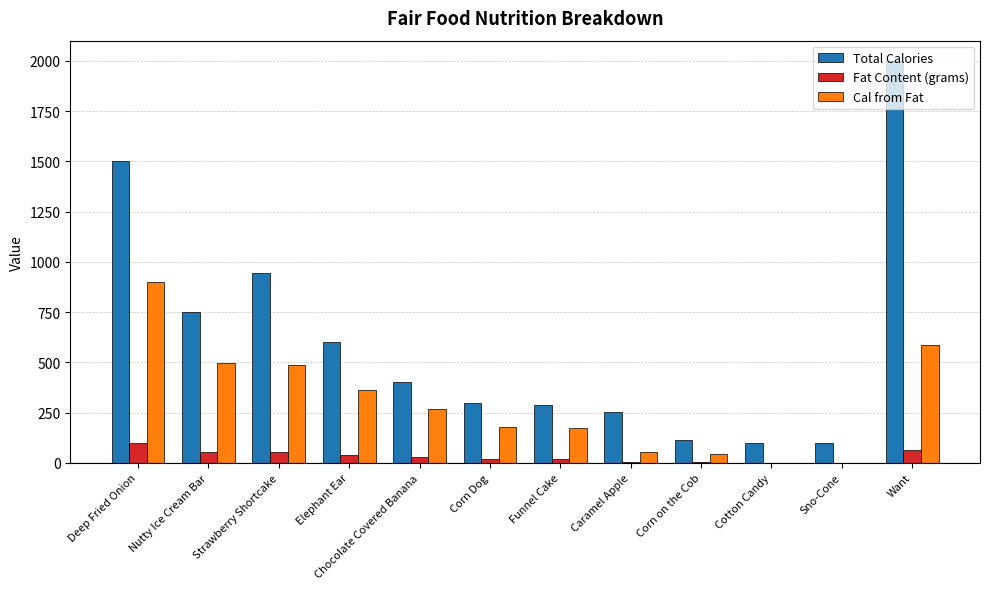

How many categories are shown in the chart?

12